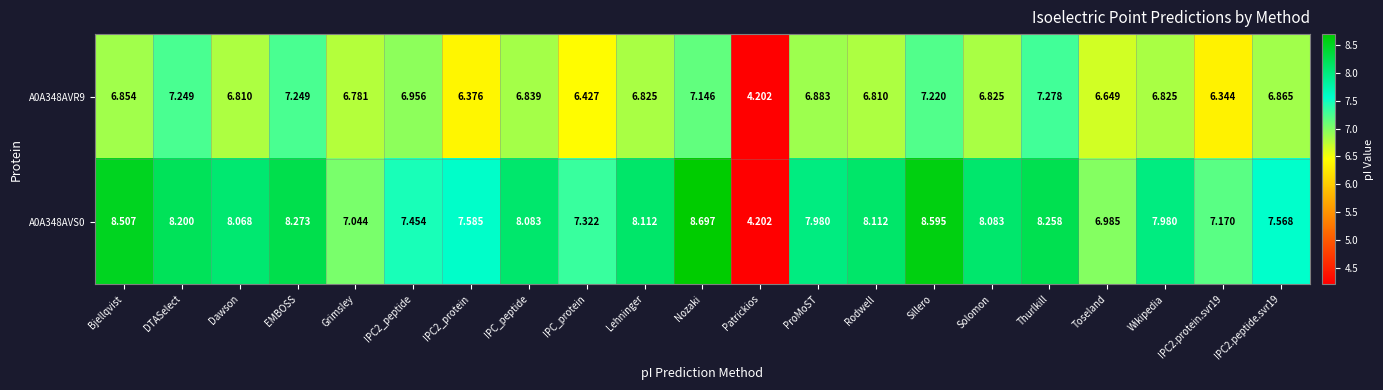

At which label is A0A348AVS0 closest to 6?

Toseland